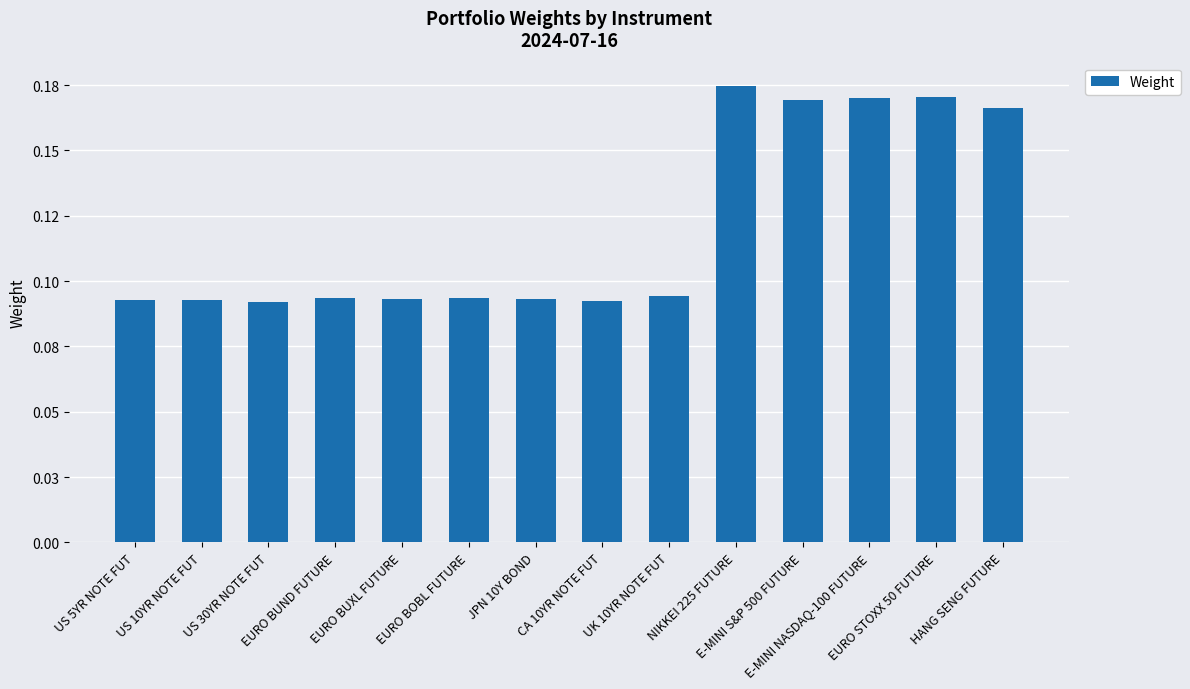

Reading left to right, extract all data points from this chart.

US 5YR NOTE FUT=0.1	US 10YR NOTE FUT=0.1	US 30YR NOTE FUT=0.1	EURO BUND FUTURE=0.1	EURO BUXL FUTURE=0.1	EURO BOBL FUTURE=0.1	JPN 10Y BOND=0.1	CA 10YR NOTE FUT=0.1	UK 10YR NOTE FUT=0.1	NIKKEI 225 FUTURE=0.2	E-MINI S&P 500 FUTURE=0.2	E-MINI NASDAQ-100 FUTURE=0.2	EURO STOXX 50 FUTURE=0.2	HANG SENG FUTURE=0.2